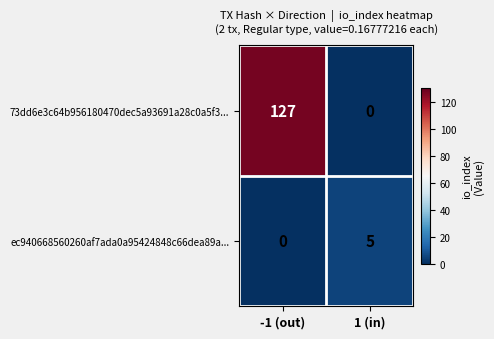

Count the number of categories in the chart.

2